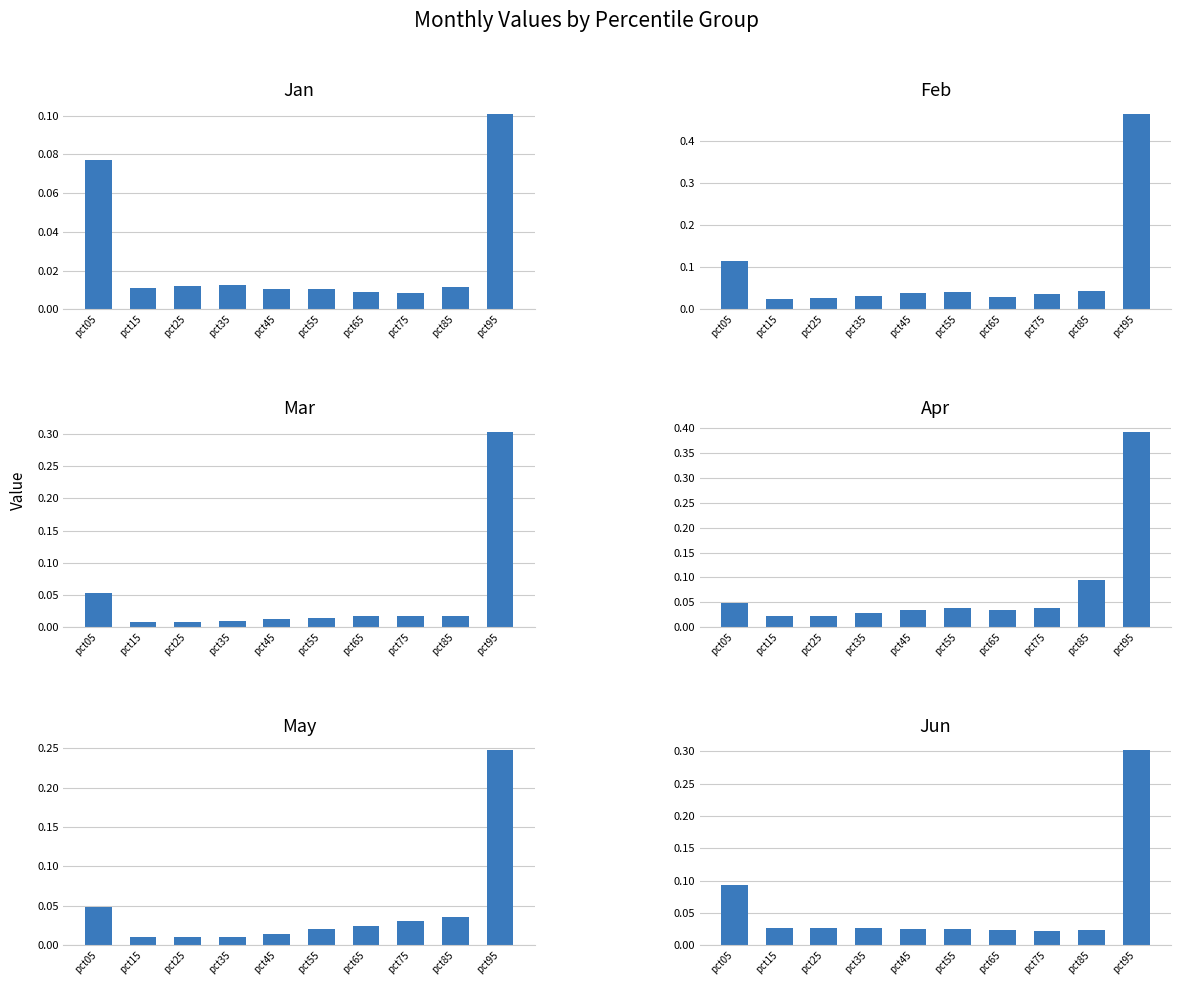

How many bars are there in total?

60